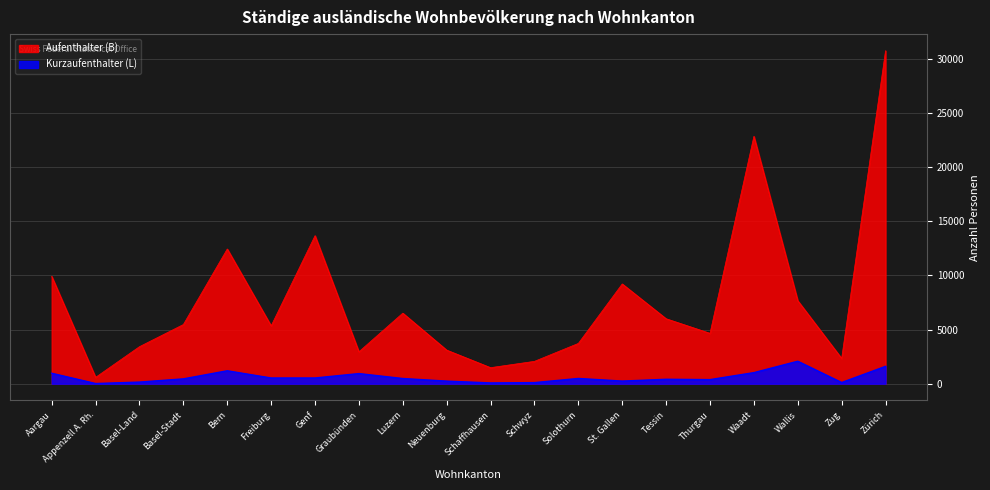

True or false: Kurzaufenthalter (L) and Aufenthalter (B) intersect in this chart.

False